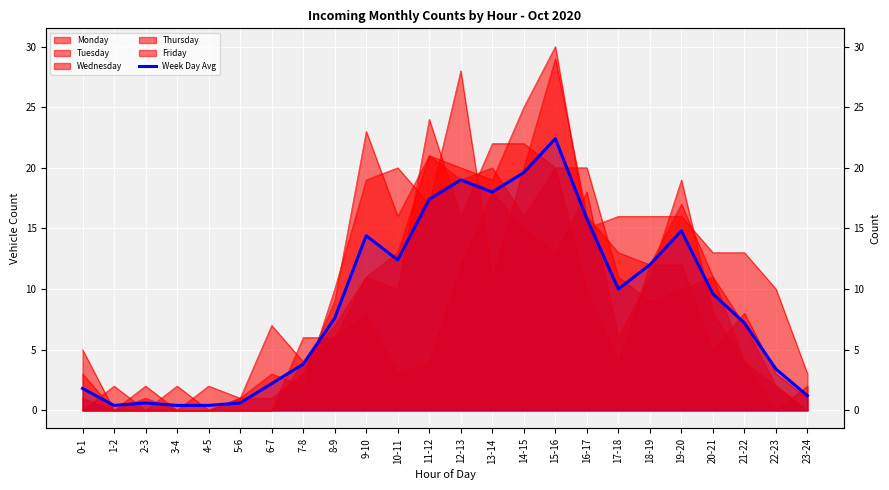

Where does the data first go above 9?

9-10